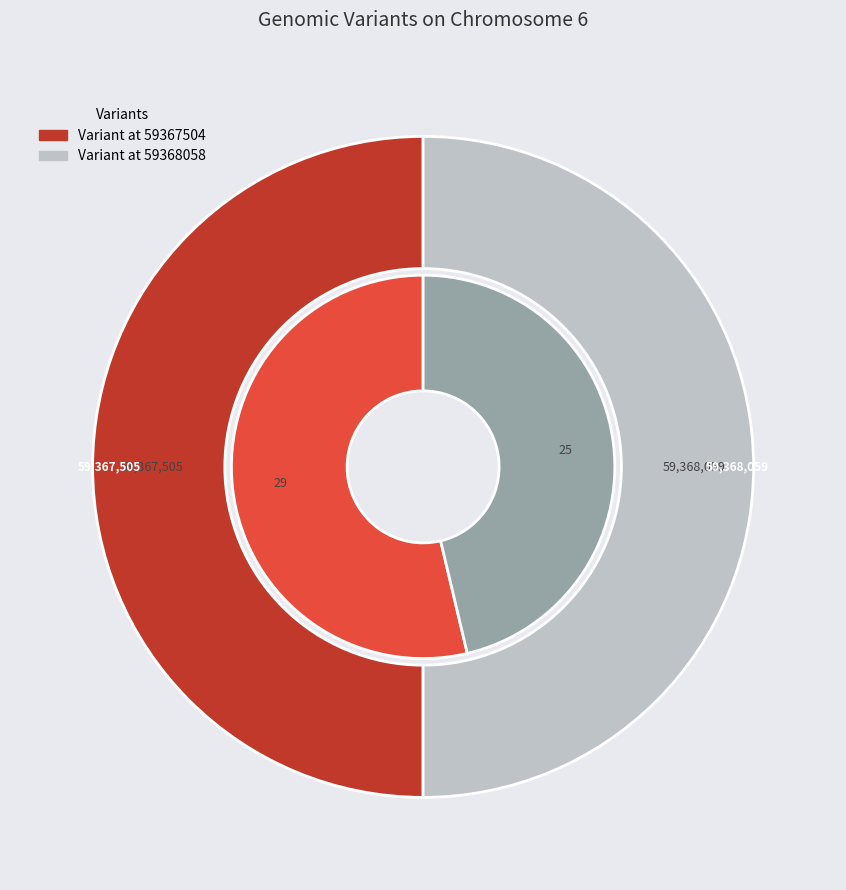

To the nearest percent, what is the average slice percentage?

50%